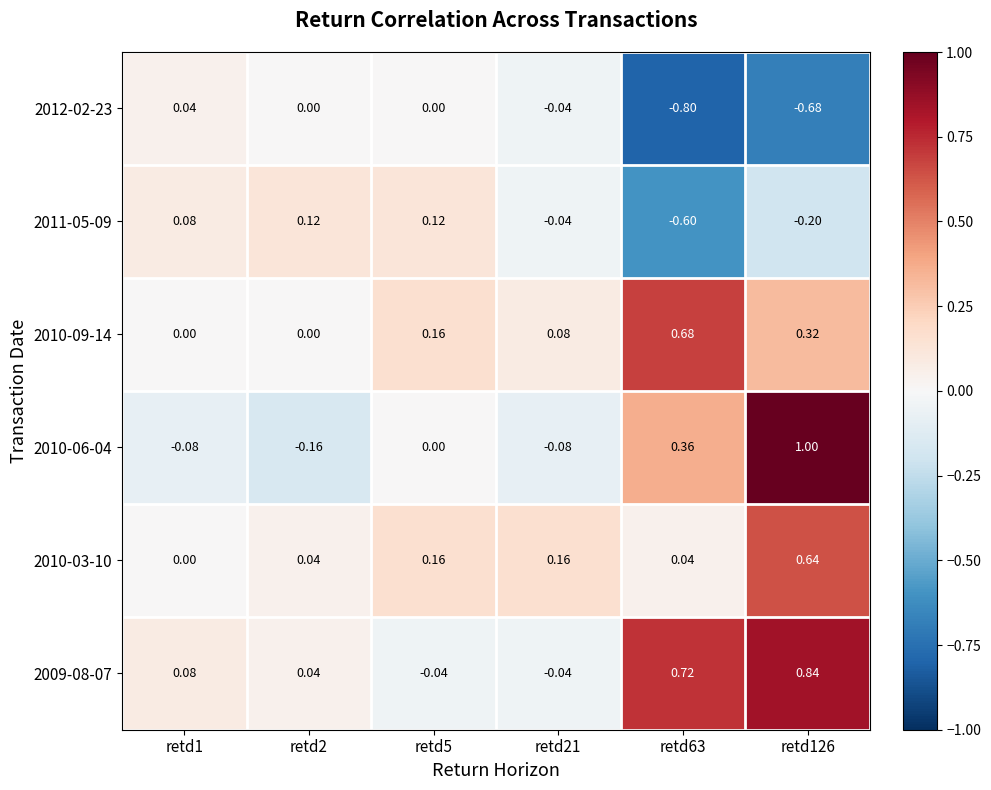

How many data points in 2011-05-09 are above 0?

3